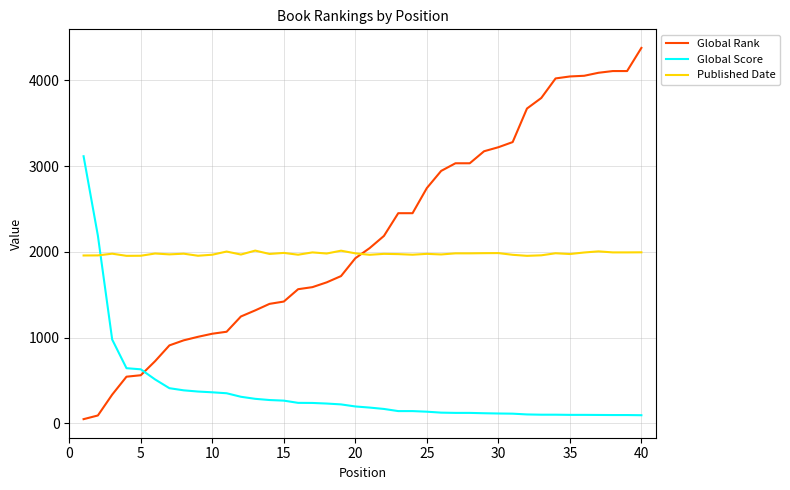

What are all the series names shown in the legend?

Global Rank, Global Score, Published Date